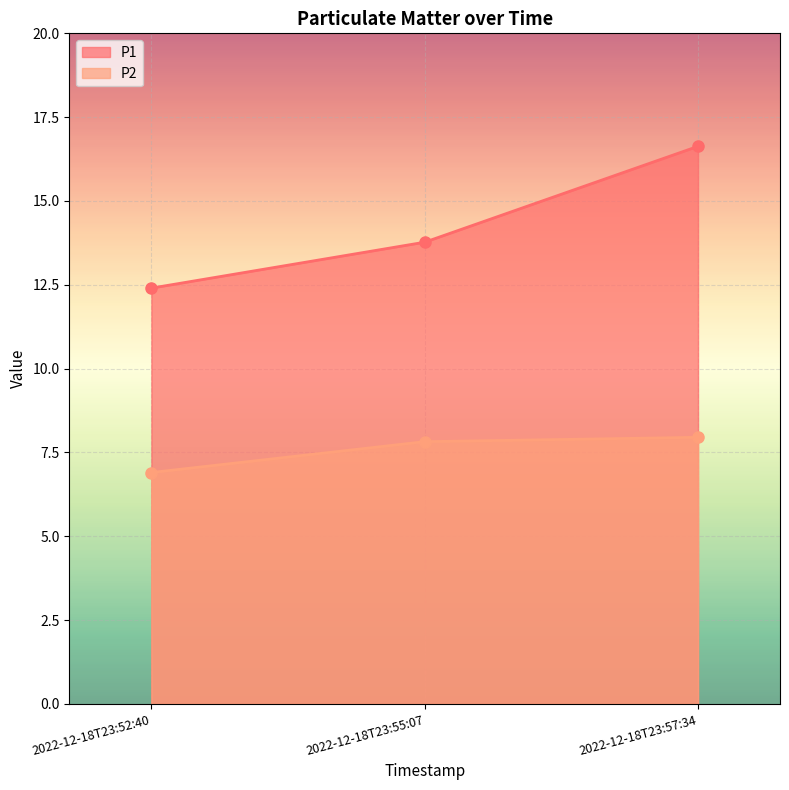

List the series in order of their peak value, highest first.

P1, P2